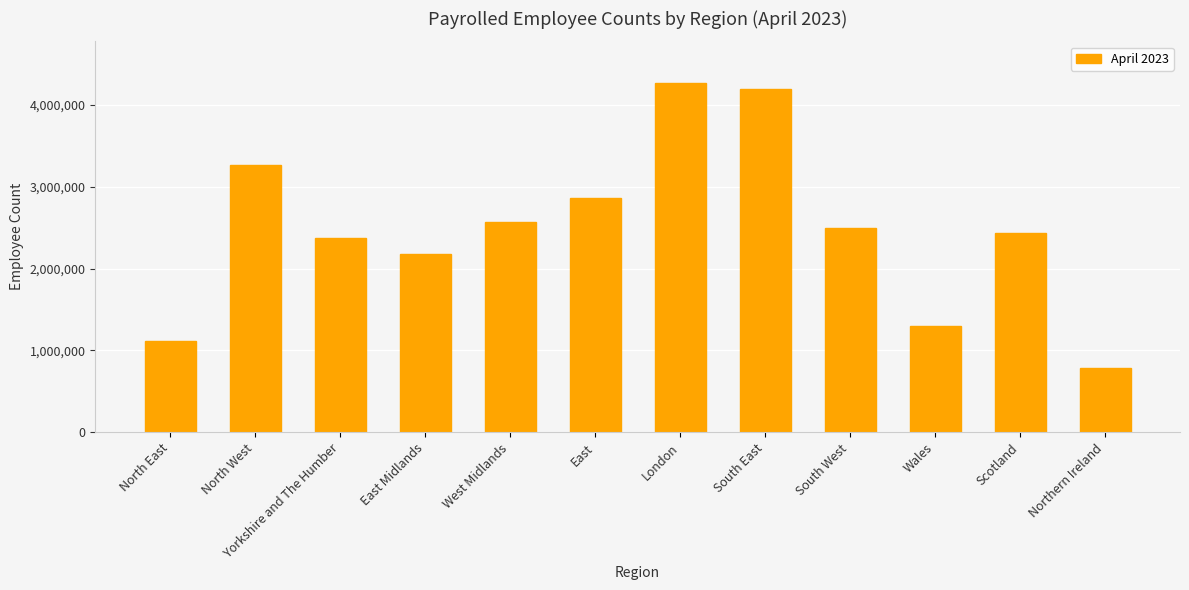

What is the label of the 7th bar from the right?

East